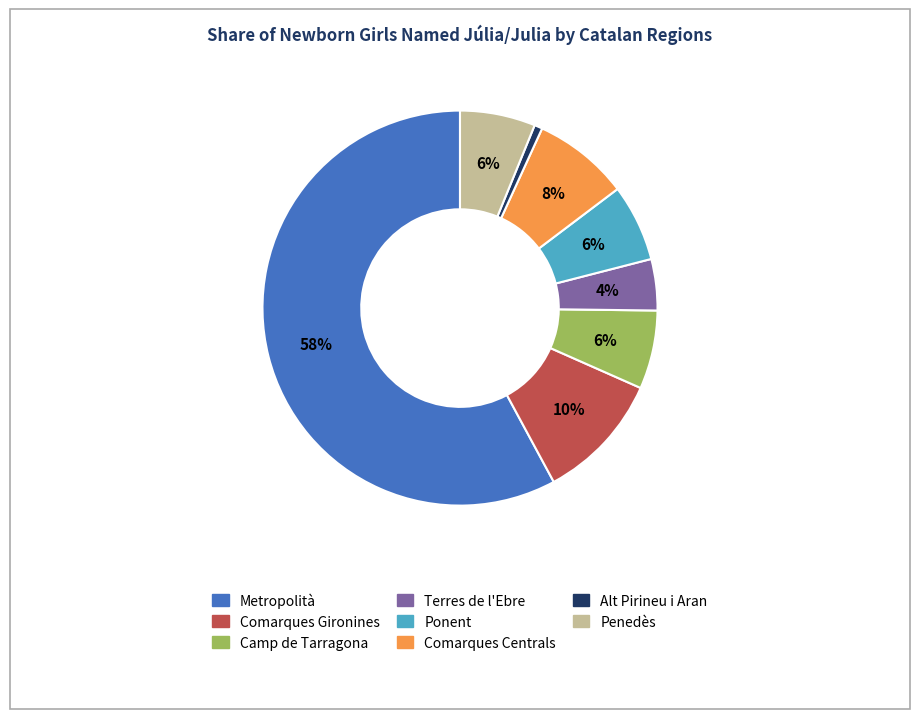

To the nearest percent, what is the combined percentage of Penedès and Comarques Centrals?

14%